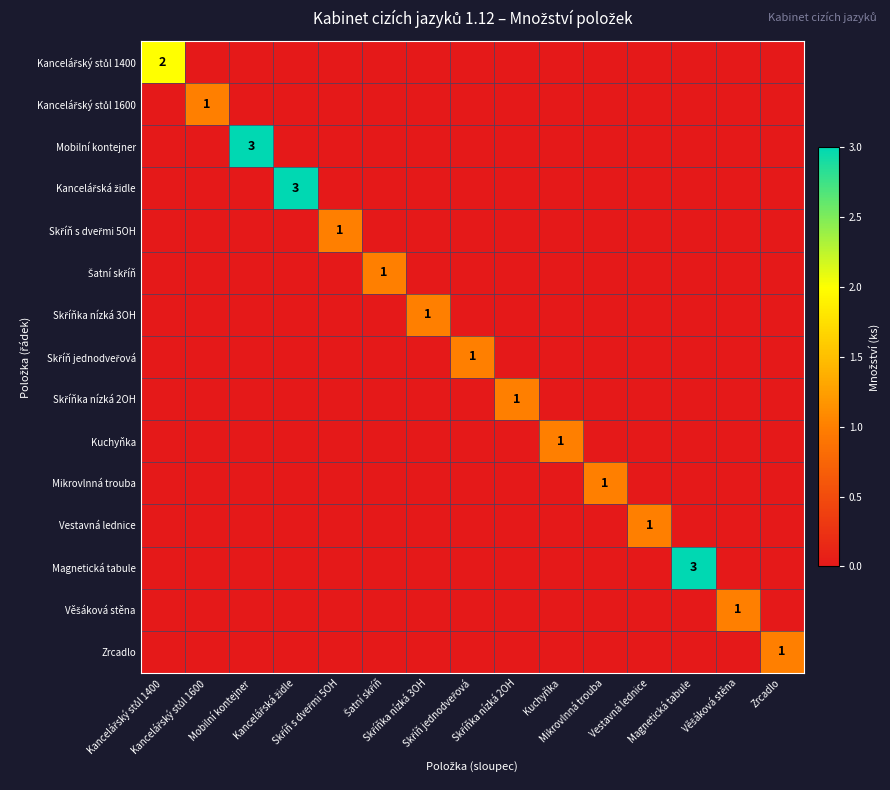

At which category does the chart reach its peak across all series?

Mobilní kontejner